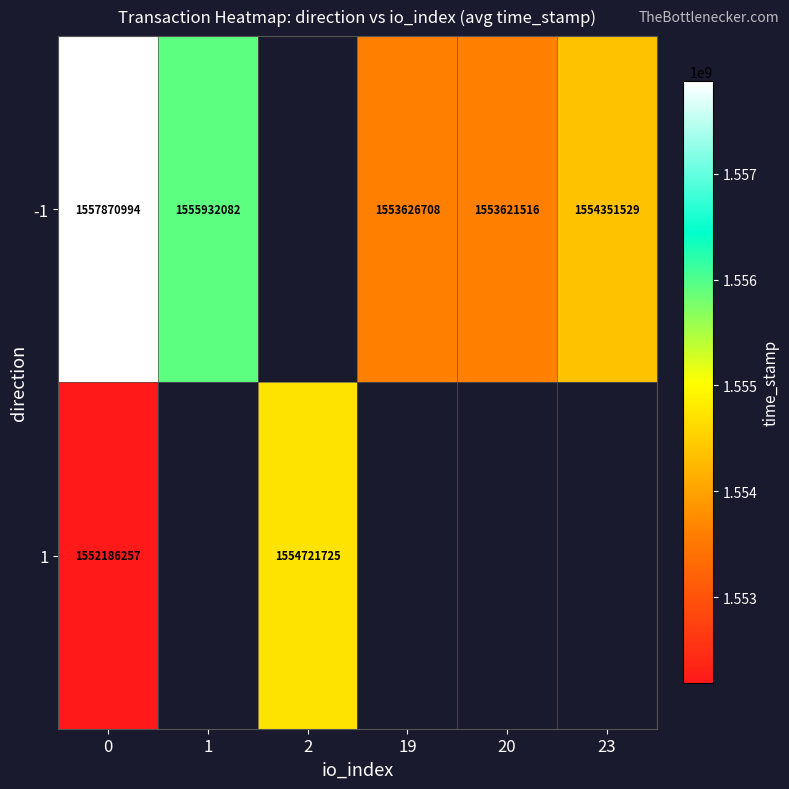

At 0, list the series in order from smallest to largest.

1, -1